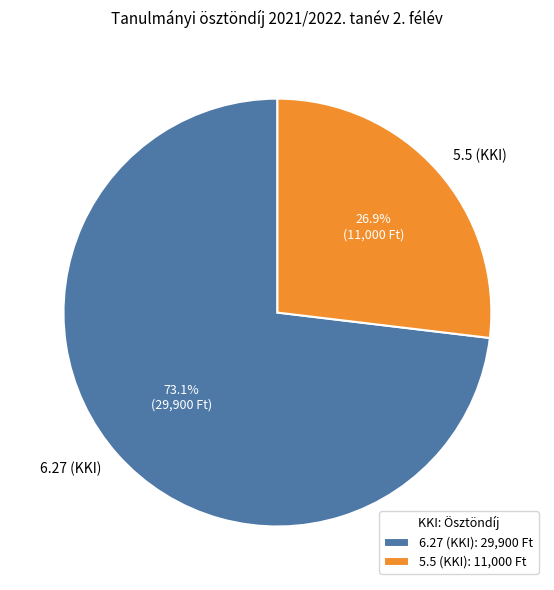

Which slice represents more than half of the pie?

6.27 (KKI)